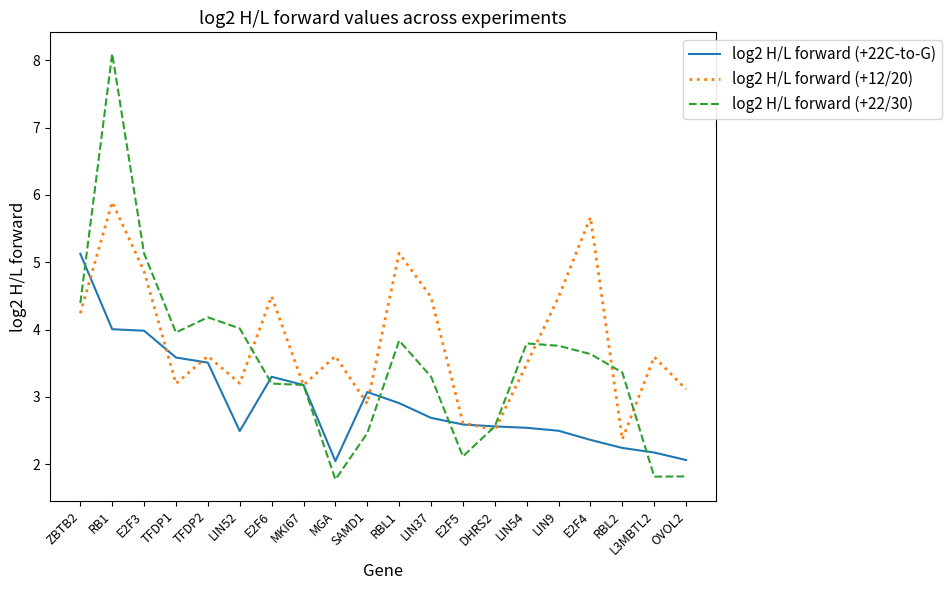

What position from the right is RB1?

19